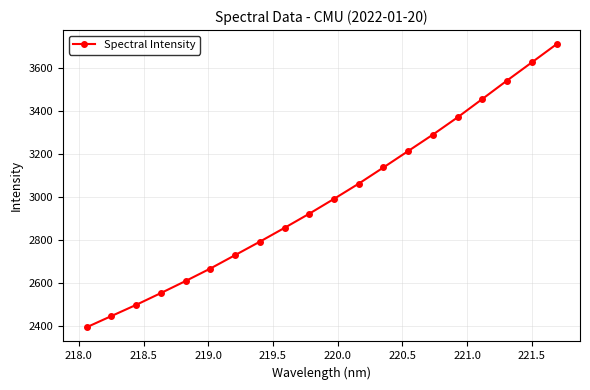

How many categories are shown in the chart?

20